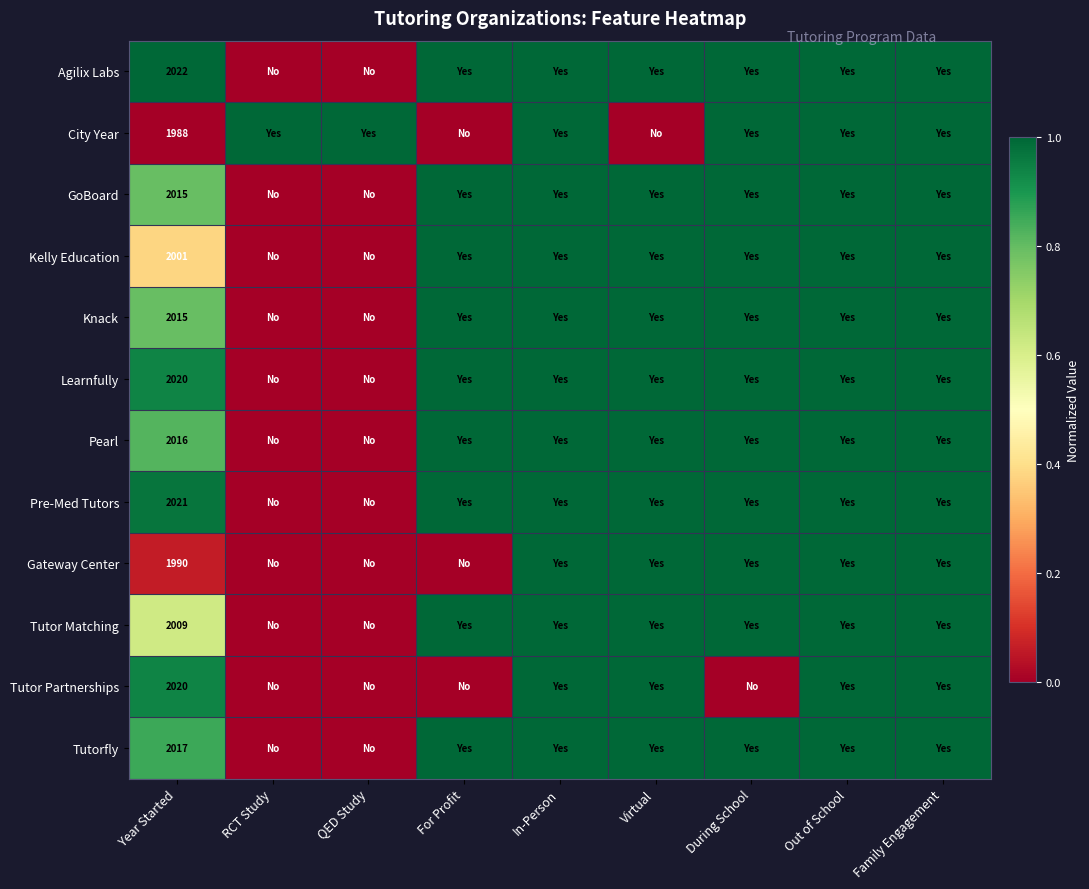

What is the spread (max minus min) of values at Year Started?

34